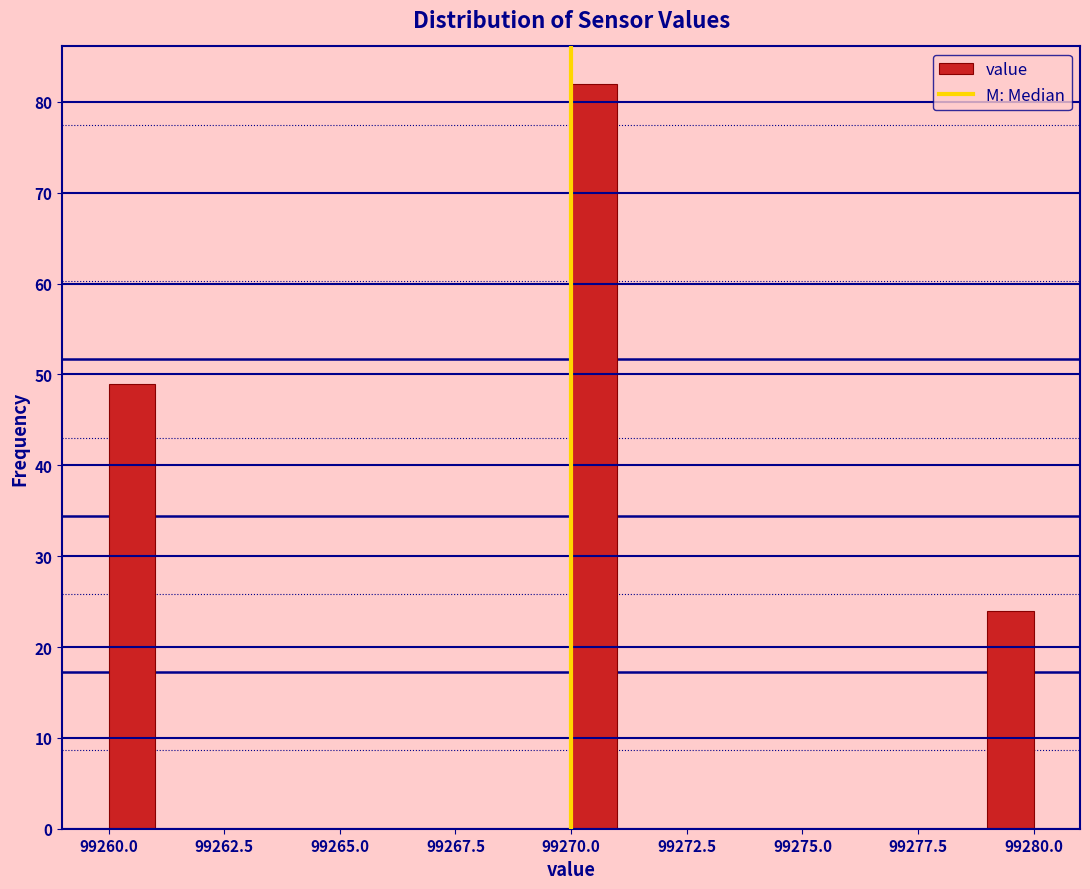

Around what value on the x-axis is the tallest bar? Give the approximate position of its centre, as read against the axis.

99270.5